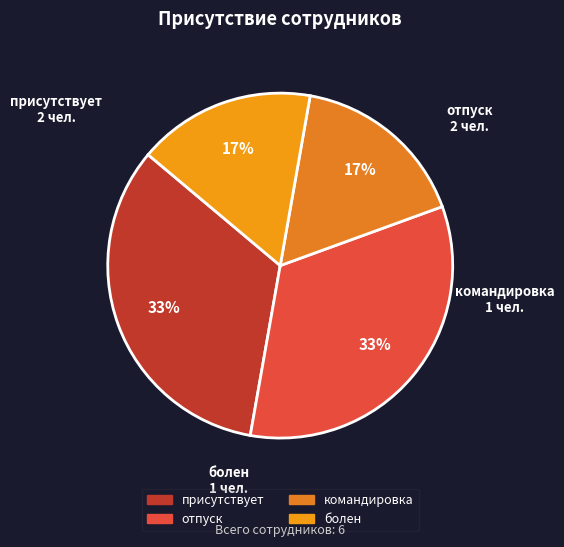

Is it true that присутствует is 21% of the pie?

False